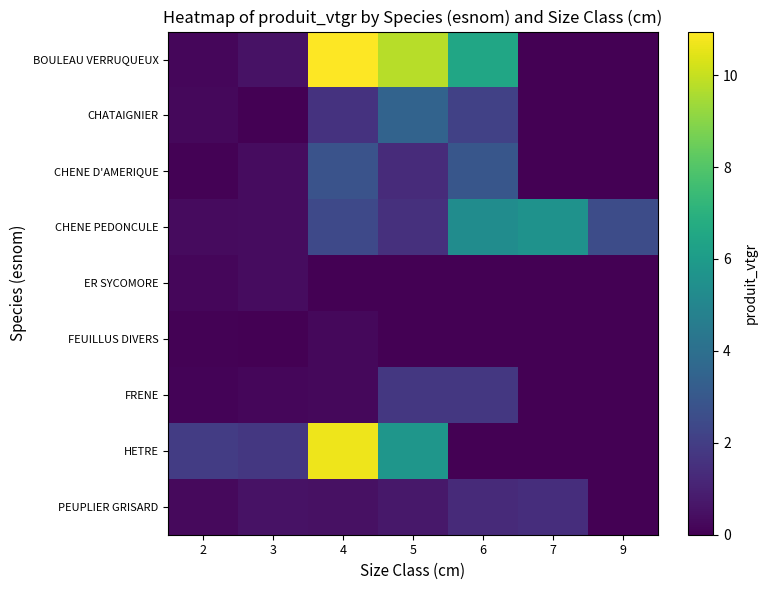

Reading left to right, transcribe all the data shown in this chart.

BOULEAU VERRUQUEUX: 2=0.2	3=0.5	4=10.9	5=9.8	6=6.5	7=0.0	9=0.0
CHATAIGNIER: 2=0.2	3=0.0	4=1.6	5=3.5	6=2.1	7=0.0	9=0.0
CHENE D'AMERIQUE: 2=0.1	3=0.4	4=2.8	5=1.4	6=2.9	7=0.0	9=0.0
CHENE PEDONCULE: 2=0.3	3=0.3	4=2.4	5=1.5	6=5.3	7=5.6	9=2.5
ER SYCOMORE: 2=0.2	3=0.3	4=0.0	5=0.0	6=0.0	7=0.0	9=0.0
FEUILLUS DIVERS: 2=0.1	3=0.0	4=0.2	5=0.0	6=0.0	7=0.0	9=0.0
FRENE: 2=0.1	3=0.2	4=0.2	5=1.8	6=1.8	7=0.0	9=0.0
HETRE: 2=1.9	3=1.8	4=10.7	5=5.8	6=0.0	7=0.0	9=0.0
PEUPLIER GRISARD: 2=0.3	3=0.5	4=0.5	5=0.7	6=1.3	7=1.4	9=0.0